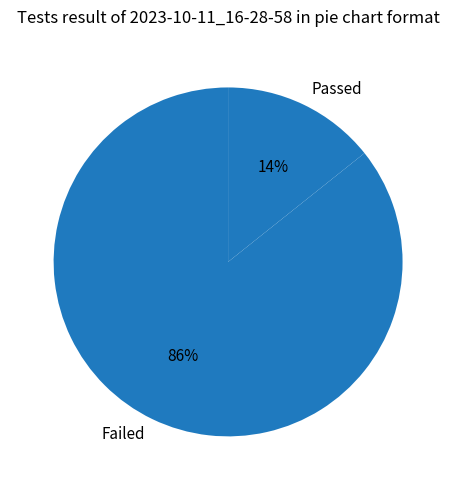

The Passed slice represents 14% of the pie. True or false?

True